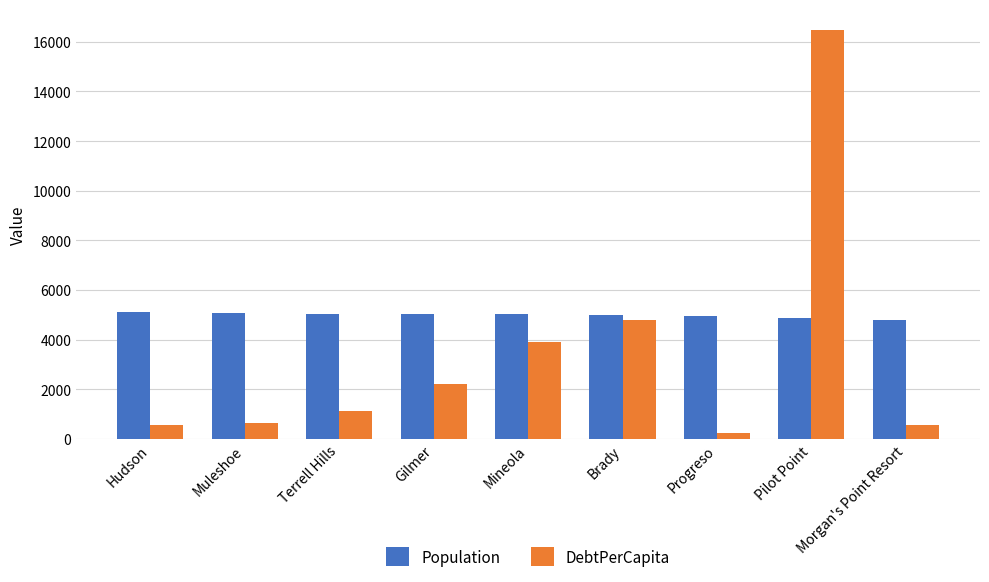

Rank the series at Gilmer from highest to lowest value.

Population, DebtPerCapita